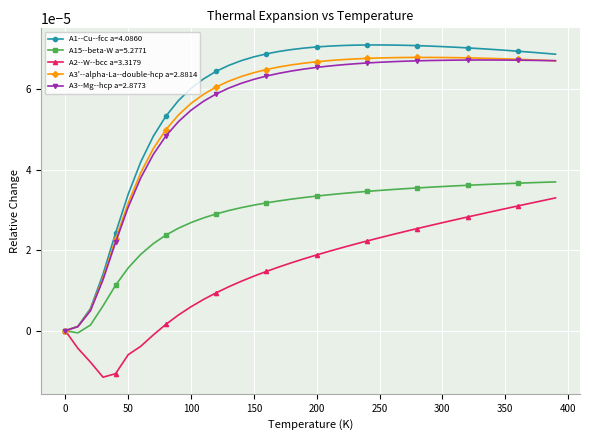

Which series has the largest range (max minus min)?

A1--Cu--fcc a=4.0860